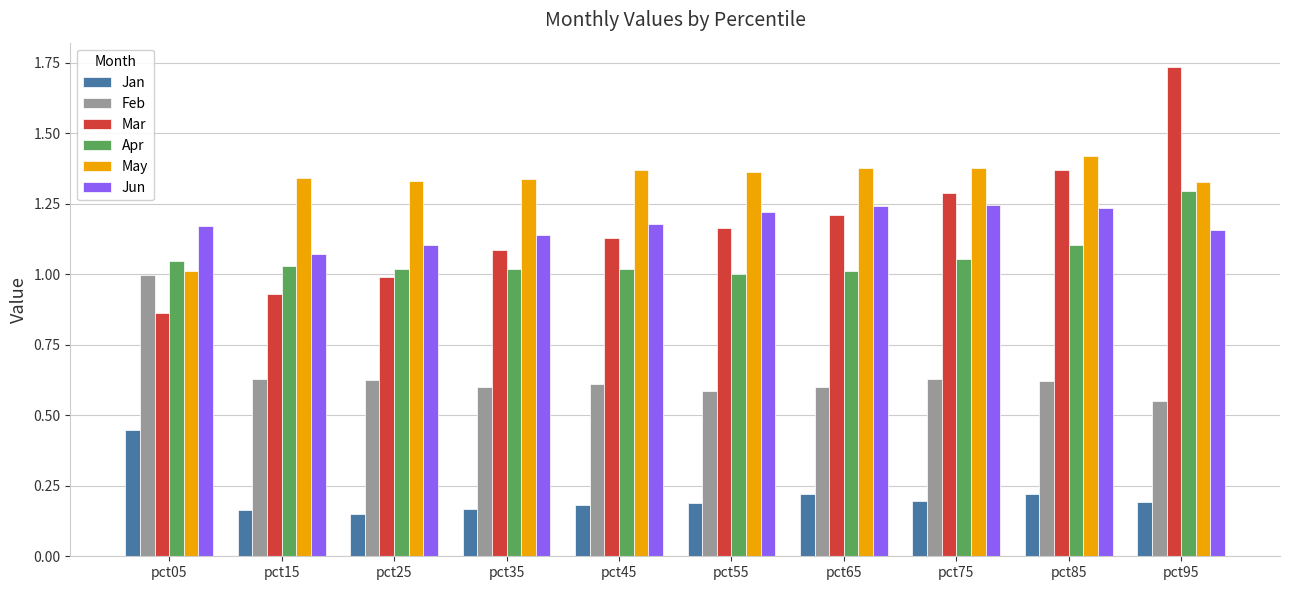

What is the total value across all series at pct55?

5.5